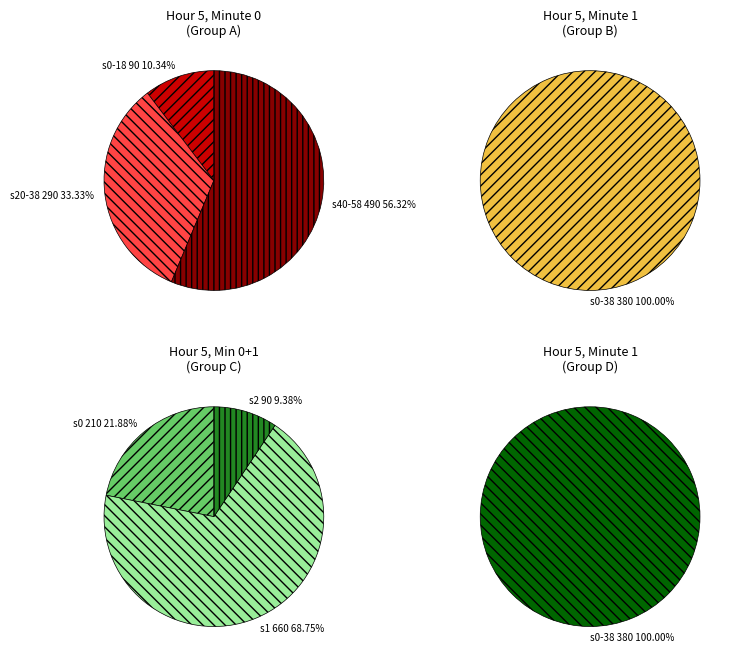

Is it true that 2 is 9% of the pie?

False